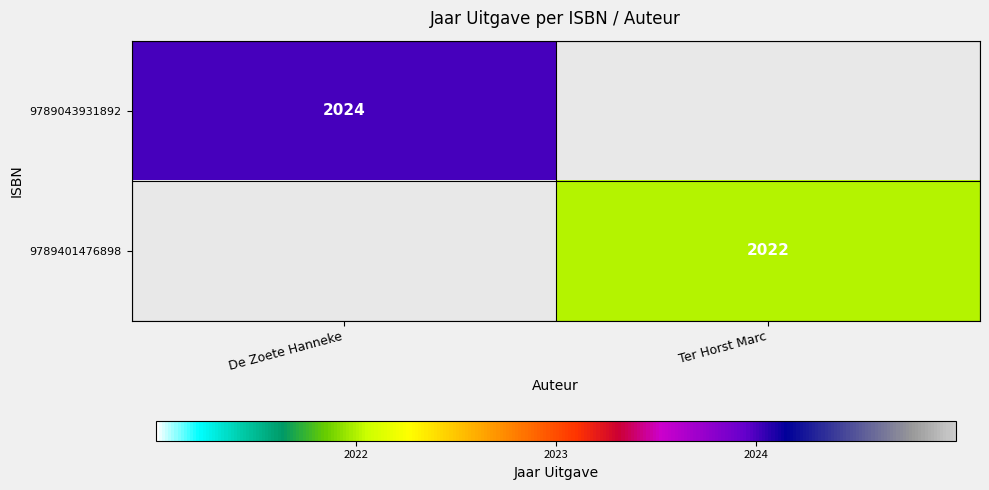

True or false: 9789401476898 has a value of 3152 at Ter Horst Marc.

False